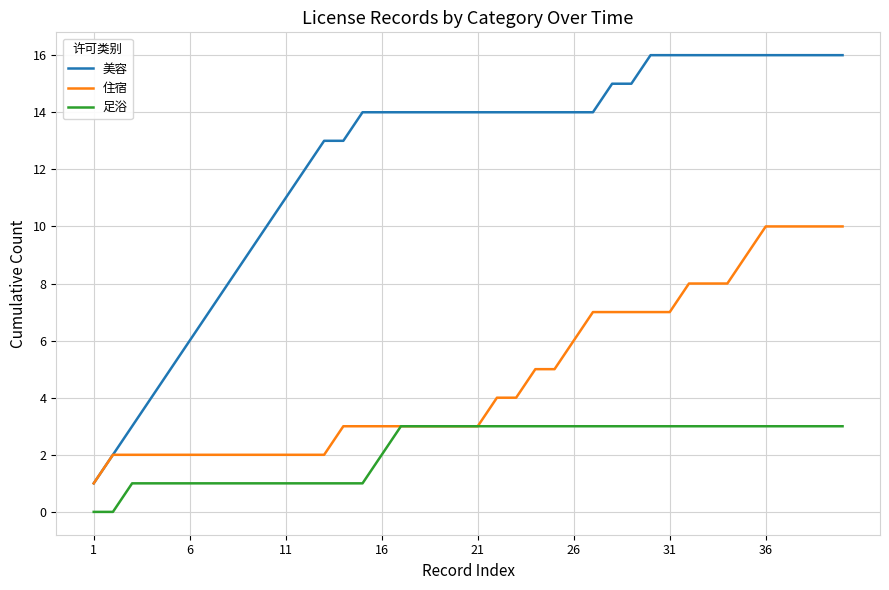

Count the number of data series in this chart.

3